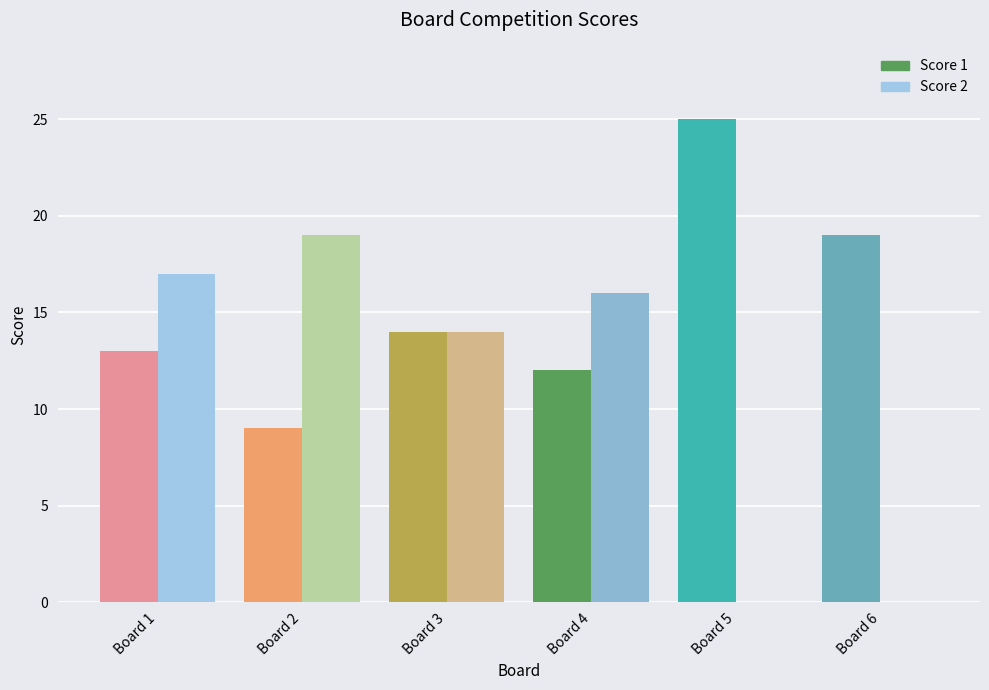

Where is Score 2 nearest to the value 9?

Board 3